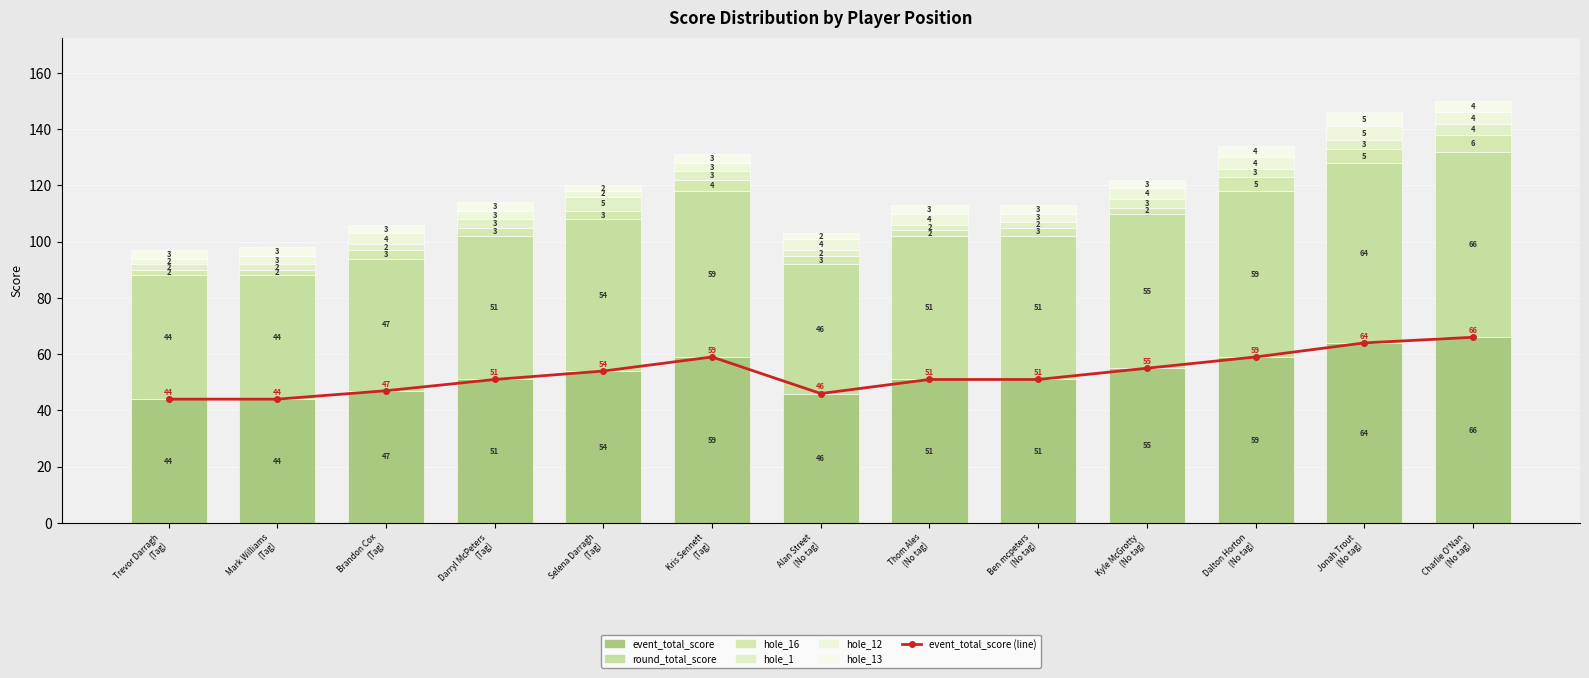

True or false: hole_1 has a value of 1 at Jonah Trout (No tag).

False